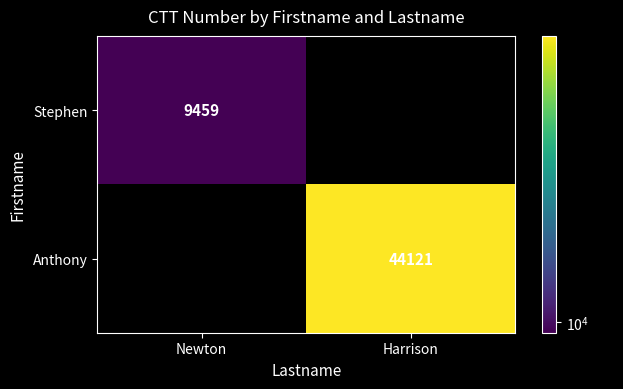

Is the value of Anthony at Harrison greater than the value of Stephen at Newton?

Yes